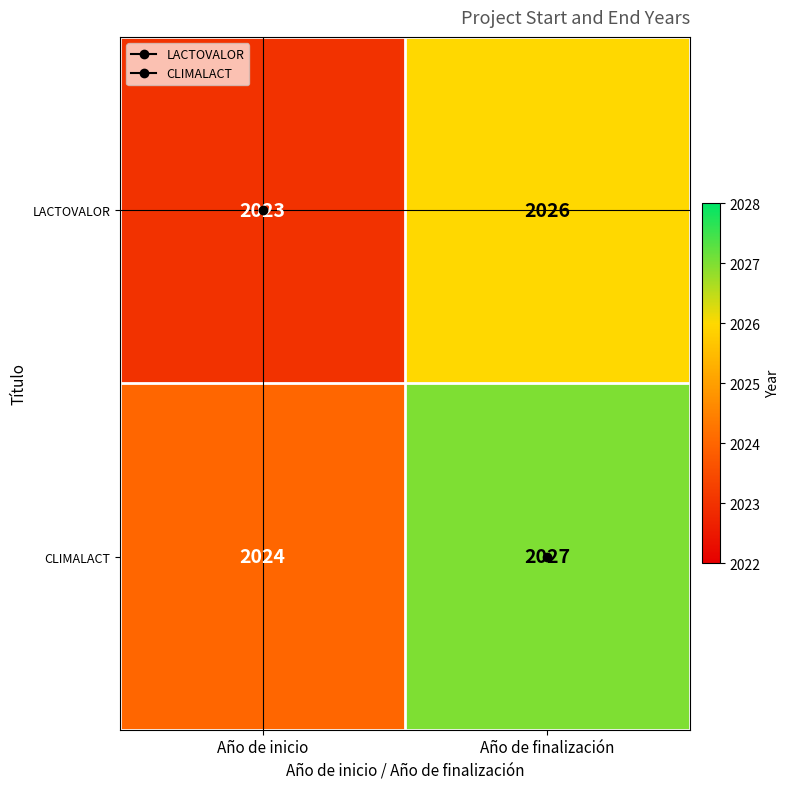

Rank the series by their maximum value, from highest to lowest.

CLIMALACT, LACTOVALOR